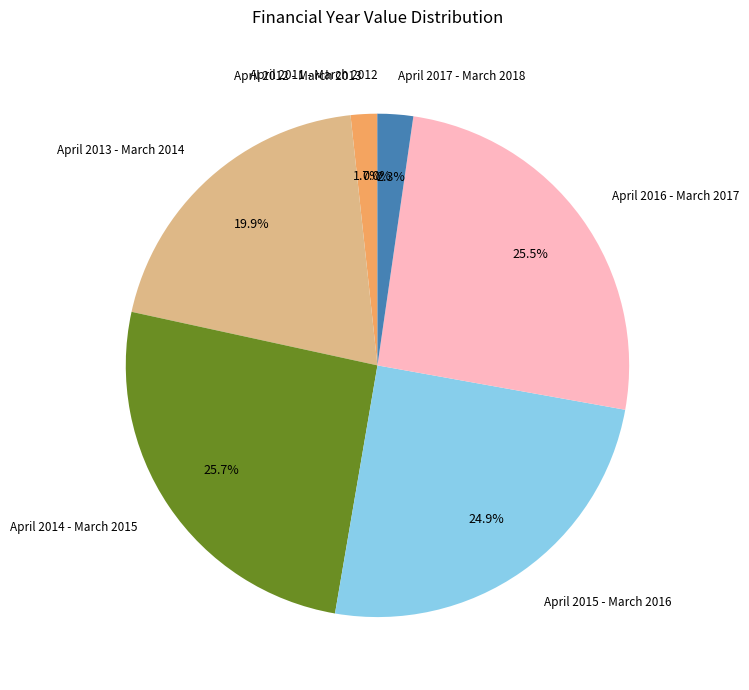

Which has a higher value, April 2012 - March 2013 or April 2015 - March 2016?

April 2015 - March 2016